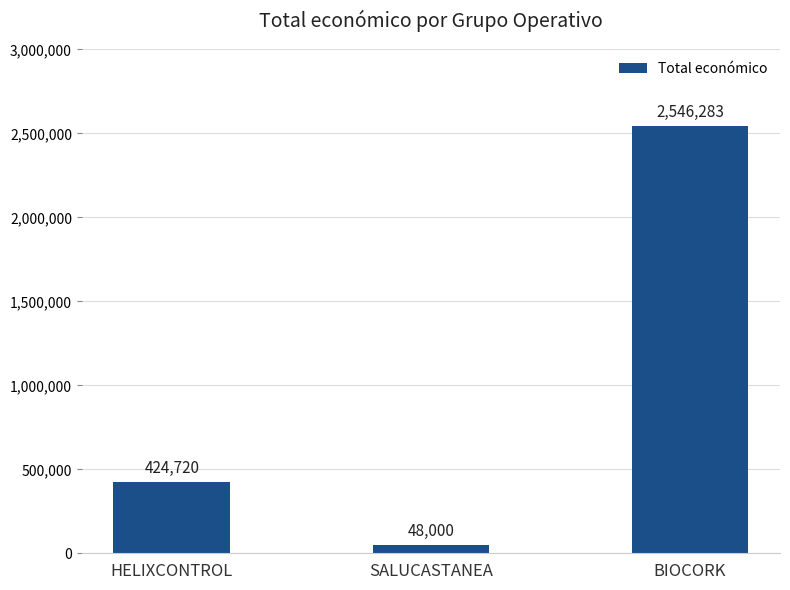

Between HELIXCONTROL and SALUCASTANEA, which is larger?

HELIXCONTROL